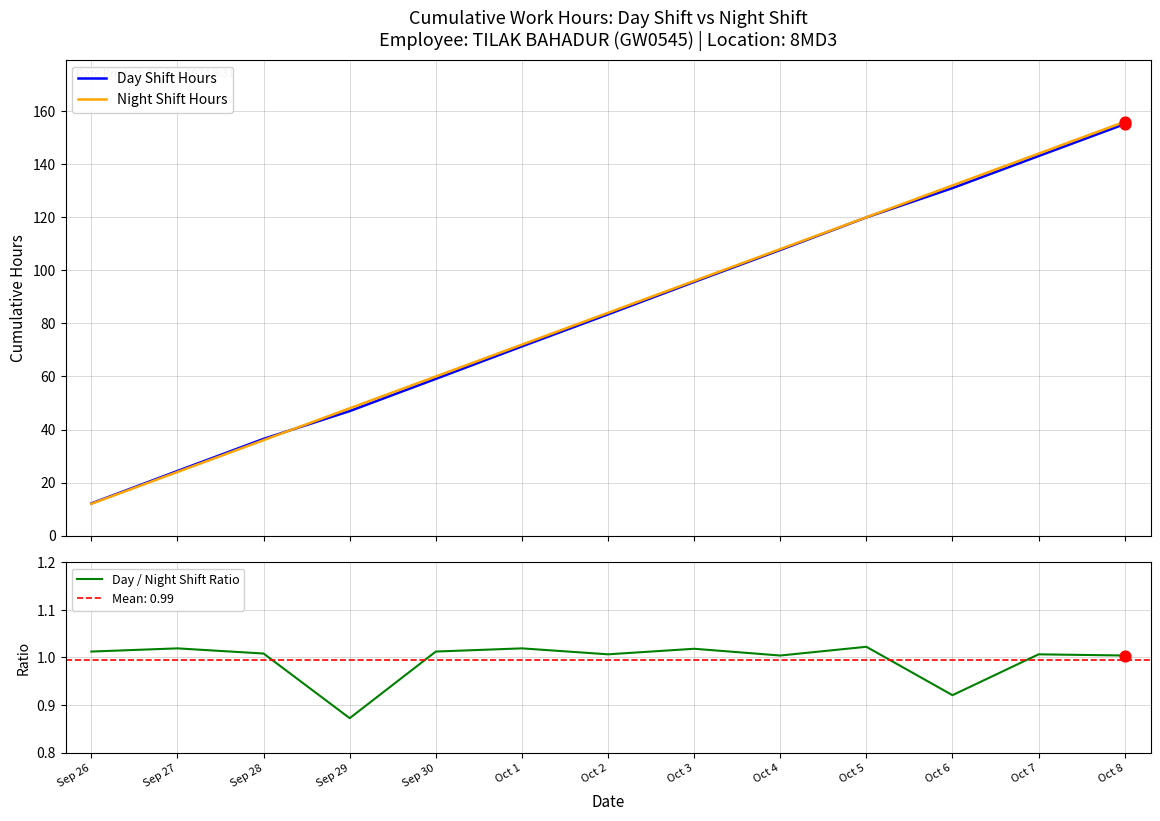

At which category is the sum across all series the highest?

Oct 8